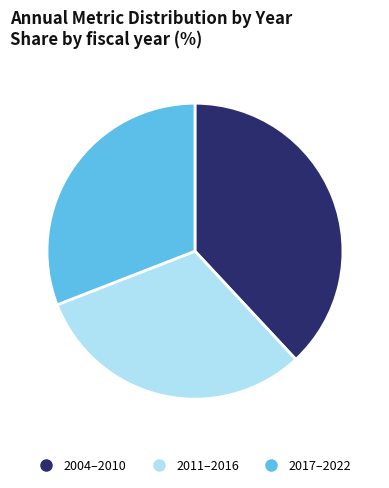

Is there any slice that represents more than half of the pie?

No